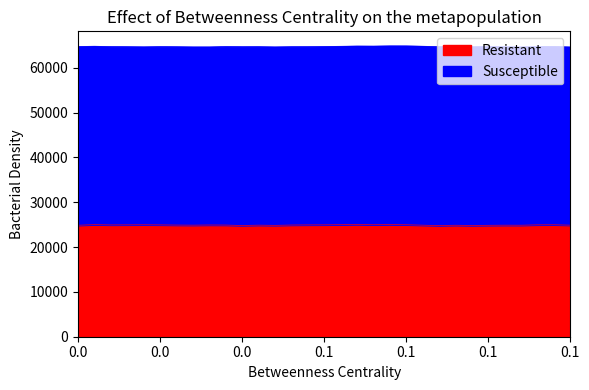

True or false: there are more than 1 points higher than both neighbors.

True